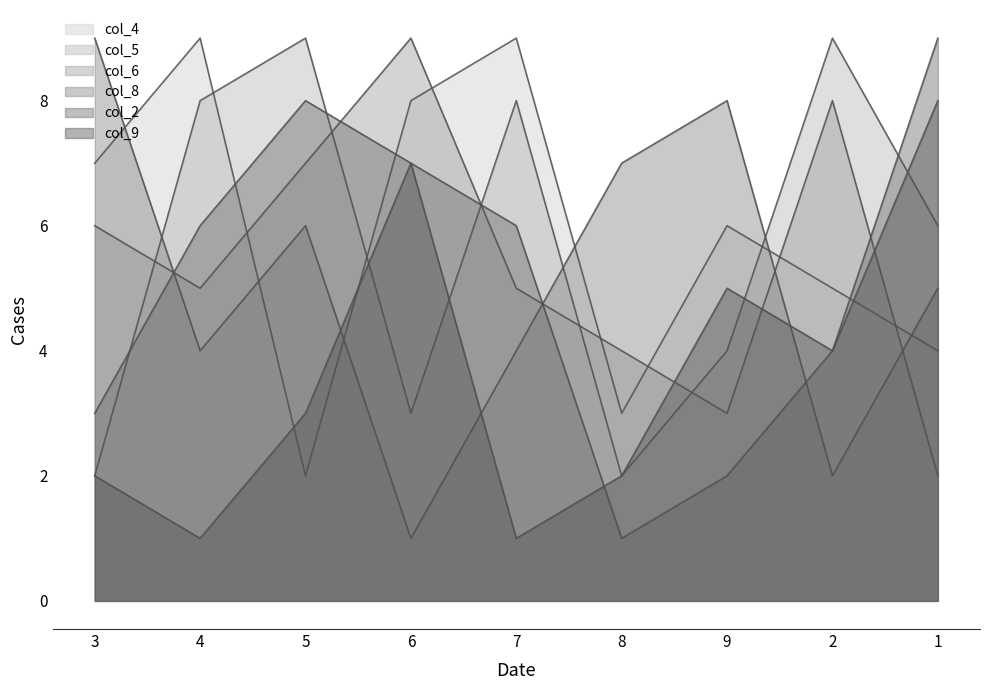

After their last crossing, which series has the higher values: col_6 or col_8?

col_8